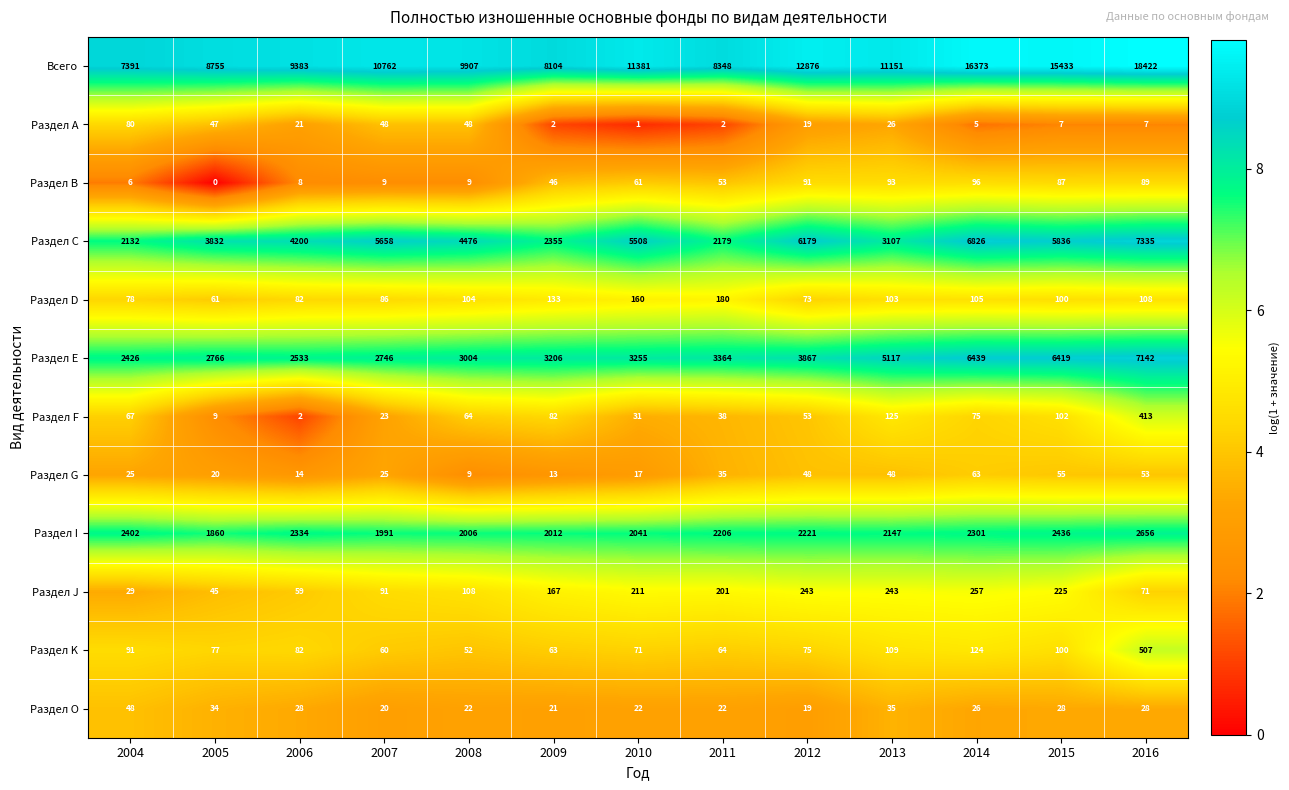

Between 2007 and 2012, which series saw the biggest shift?

Всего